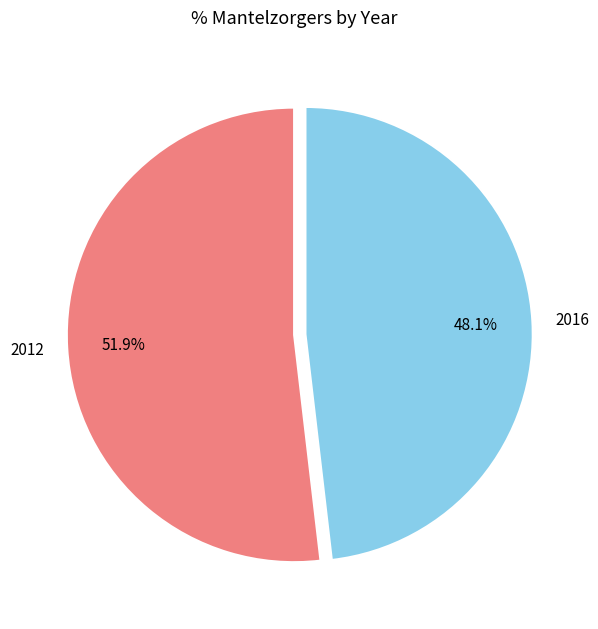

Which has a higher value, 2016 or 2012?

2012